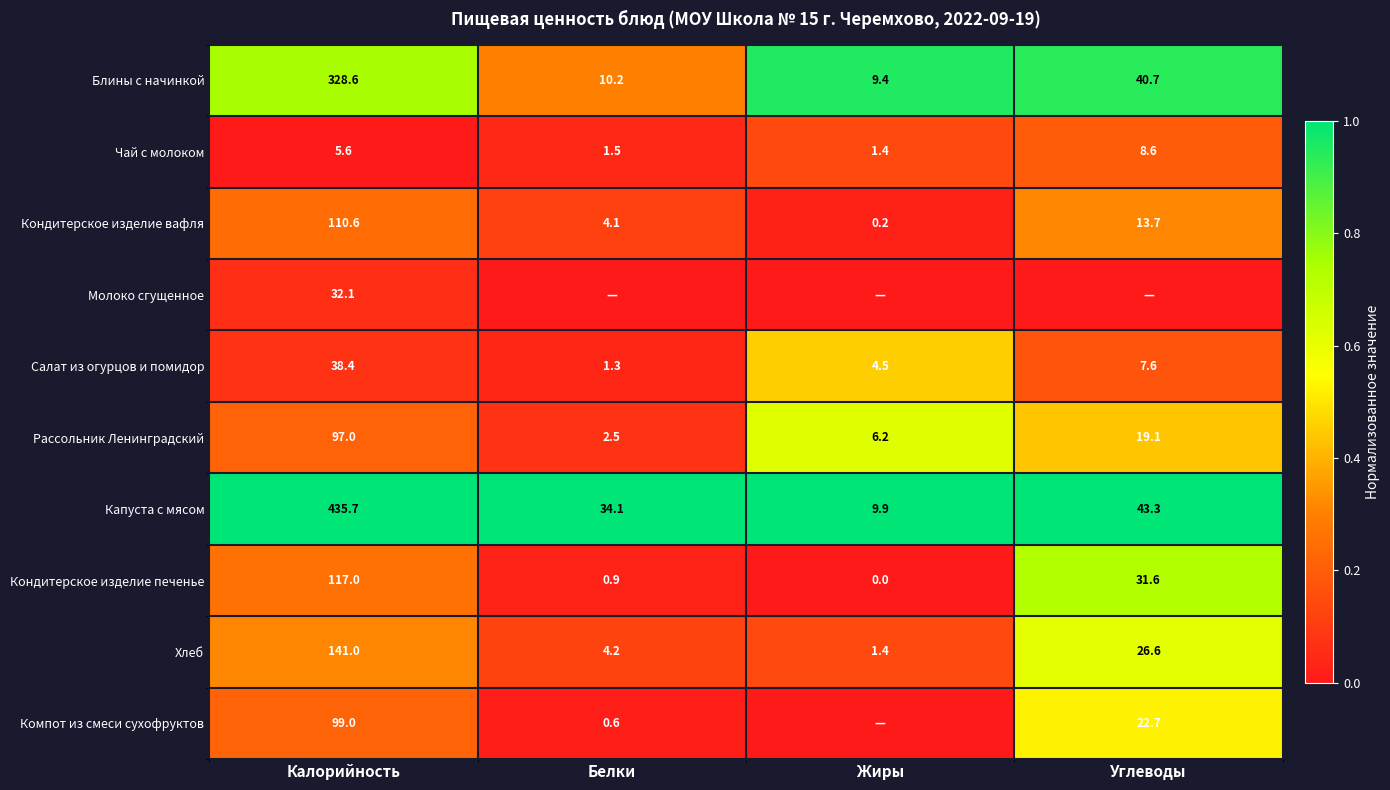

The value of Капуста с мясом at Жиры is 0.4. True or false?

False